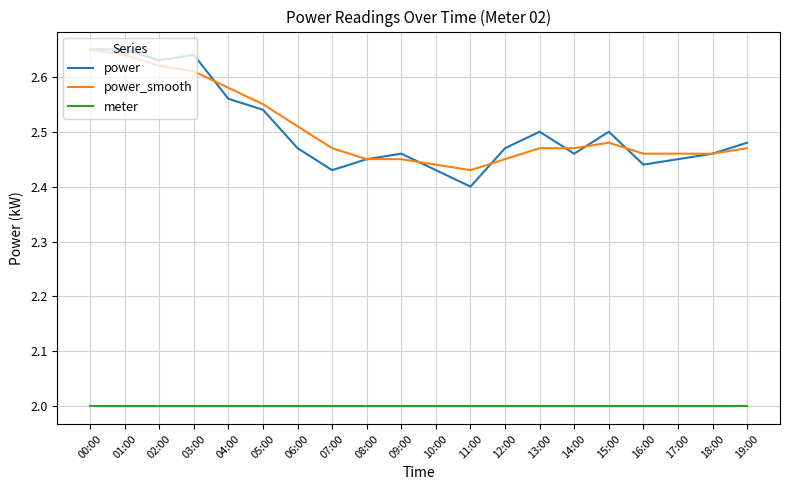

What is the smallest value displayed?

2.0